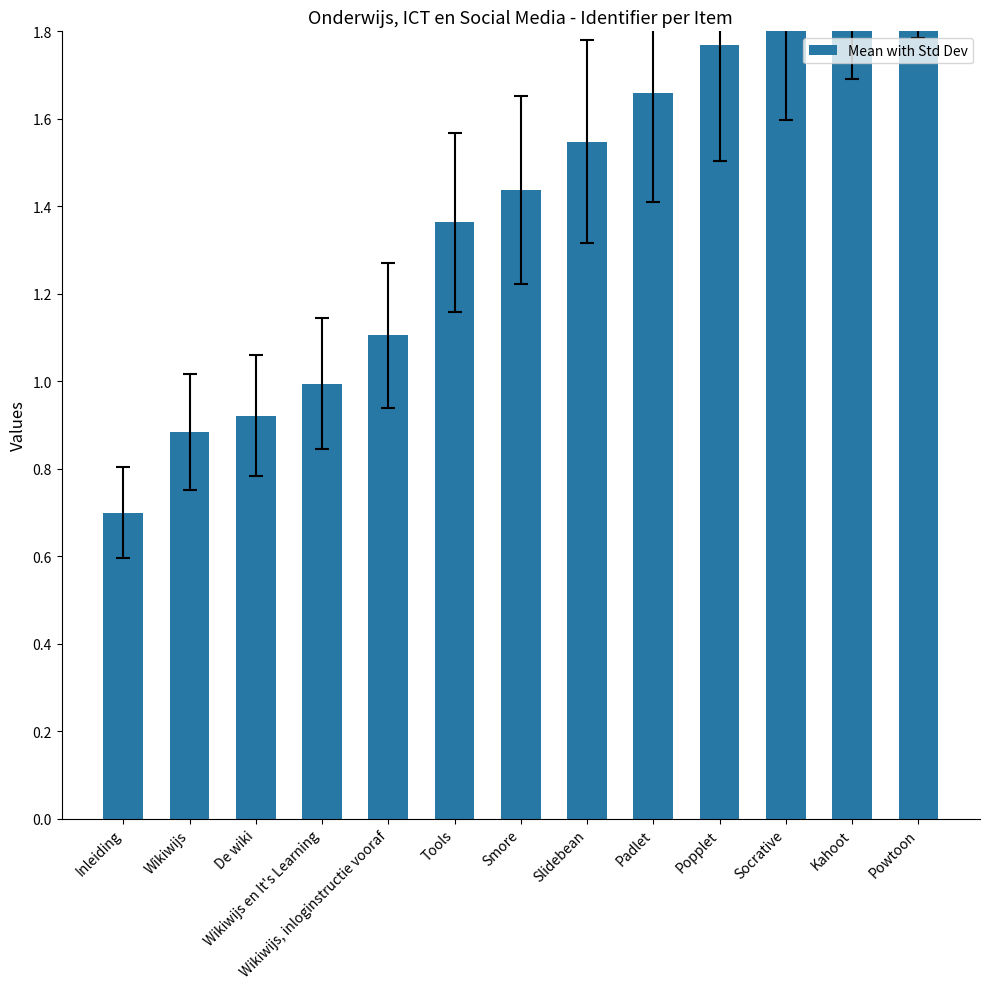

Count the number of values greater than 1.

9